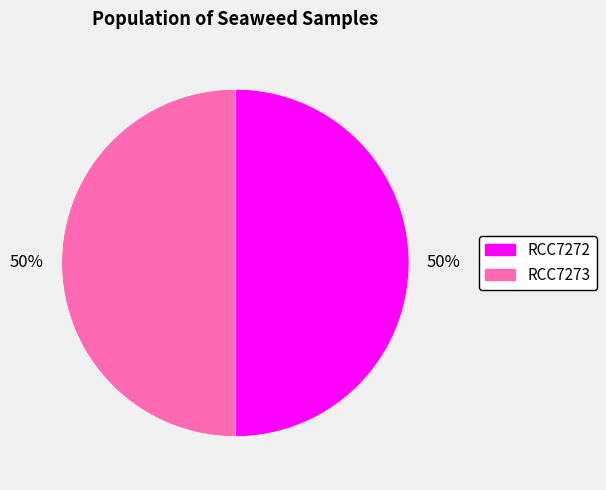

The RCC7273 slice represents 50% of the pie. True or false?

True